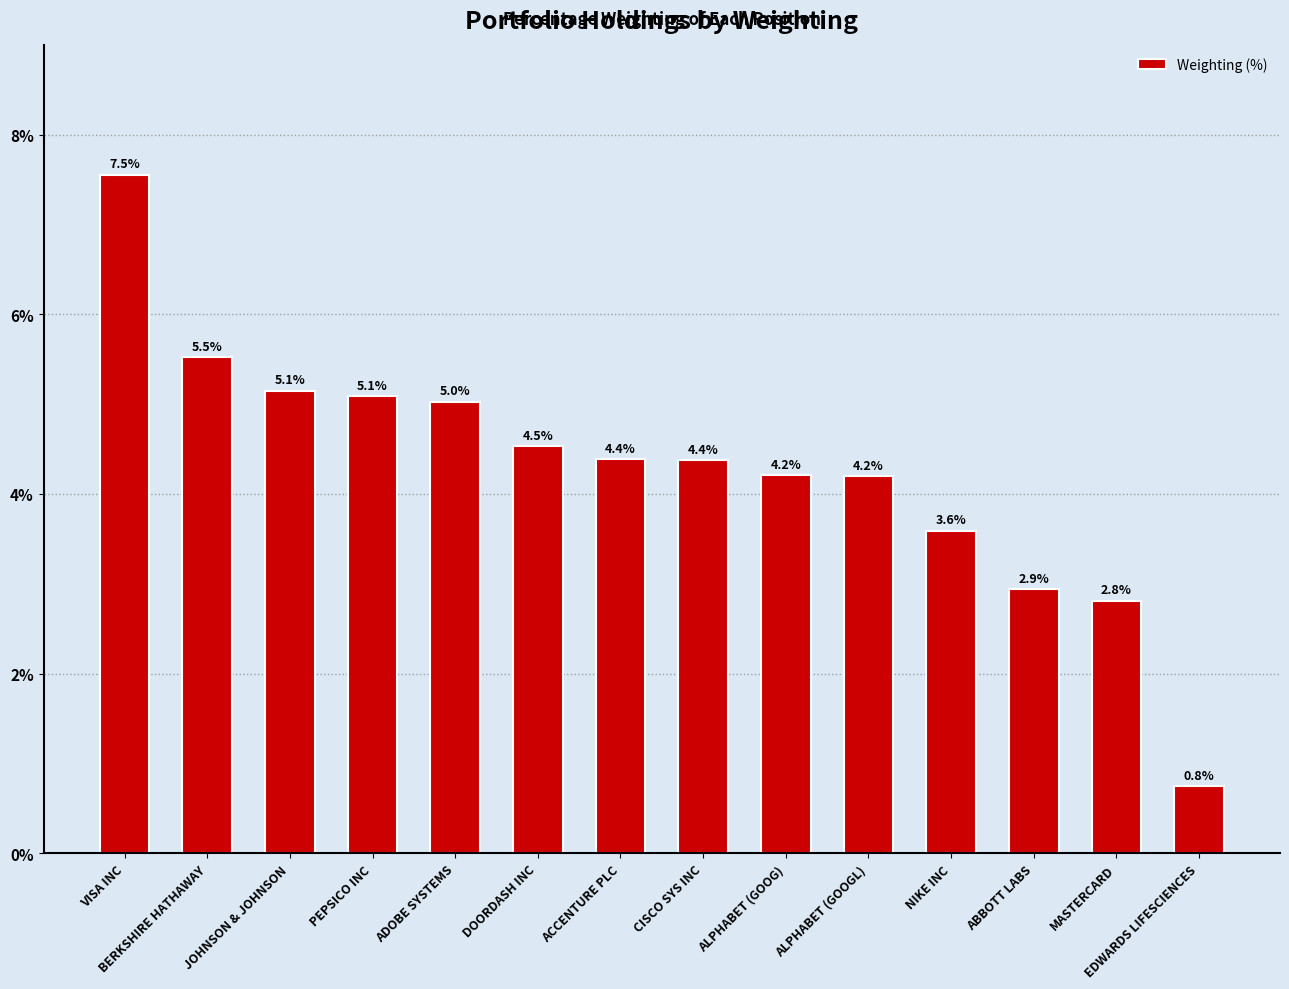

Which category has the lowest value across all series?

EDWARDS LIFESCIENCES